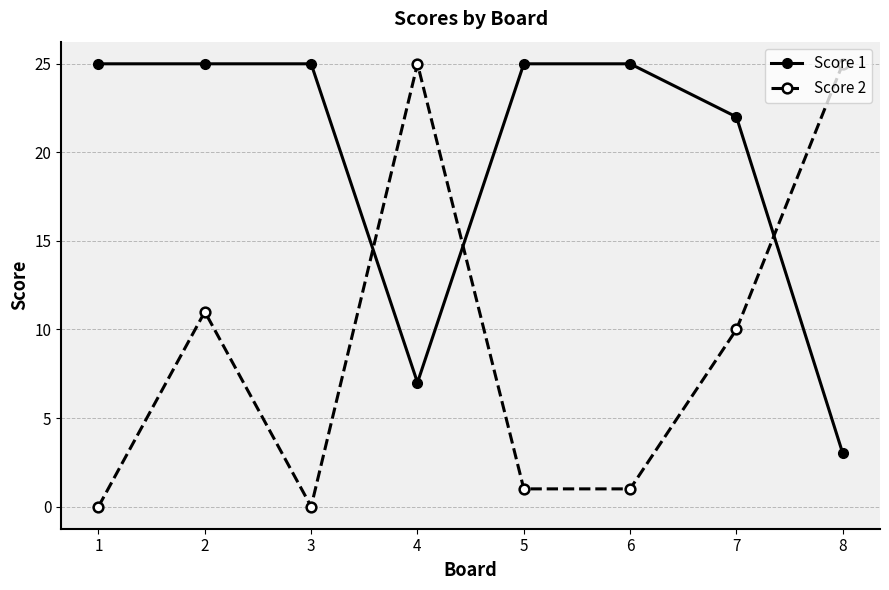

Where is the first local minimum for Score 2?

3